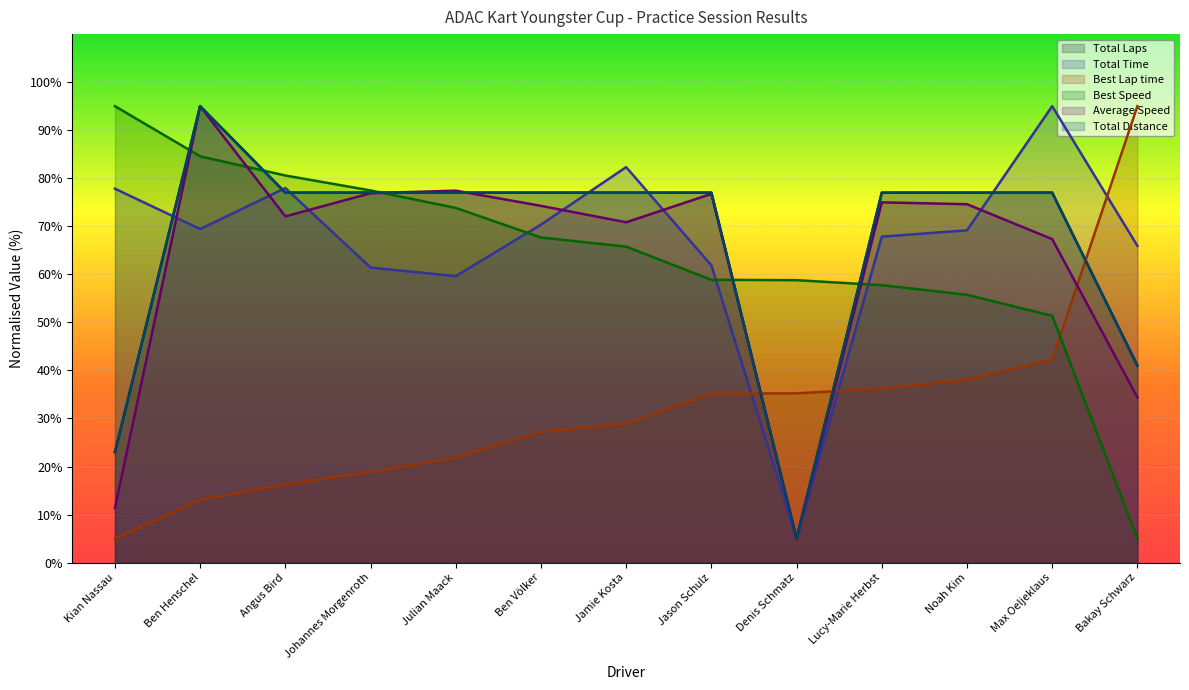

How many interior local peaks does the Total Distance series have?

1